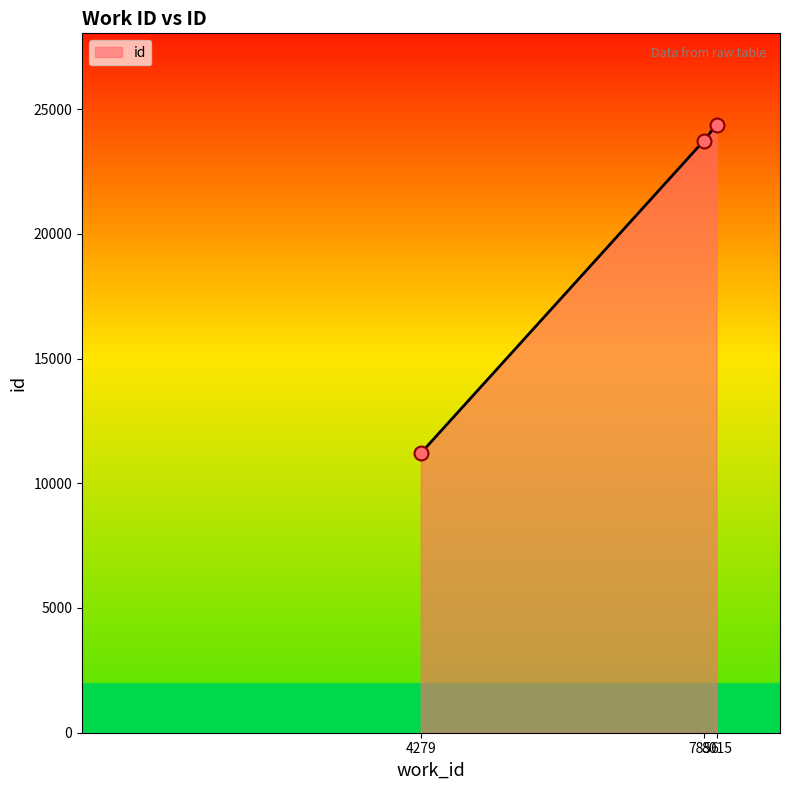

Which has a higher value, 7856 or 8015?

8015